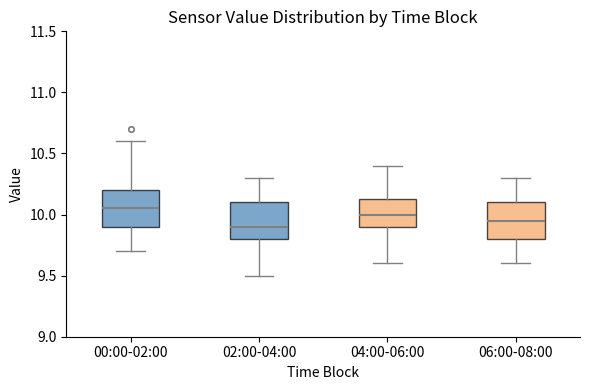

Which box has the highest median line?

00:00-02:00